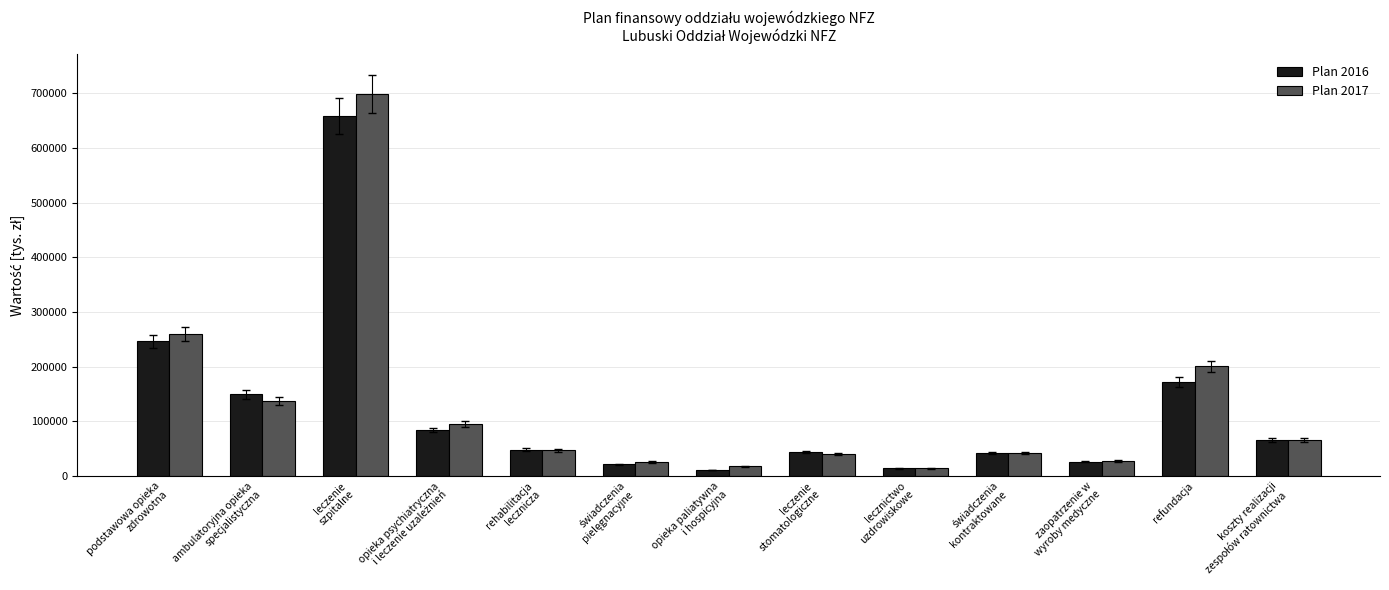

Is it true that Plan 2017 equals 699243.0 at leczenie
szpitalne?

True